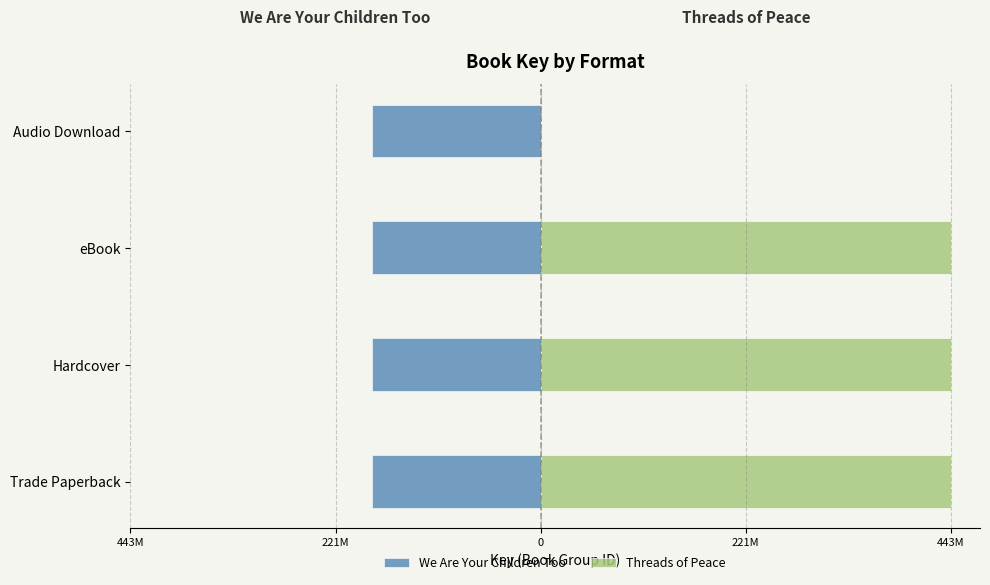

The Threads of Peace series shows 289446572.2 at Trade Paperback. True or false?

False